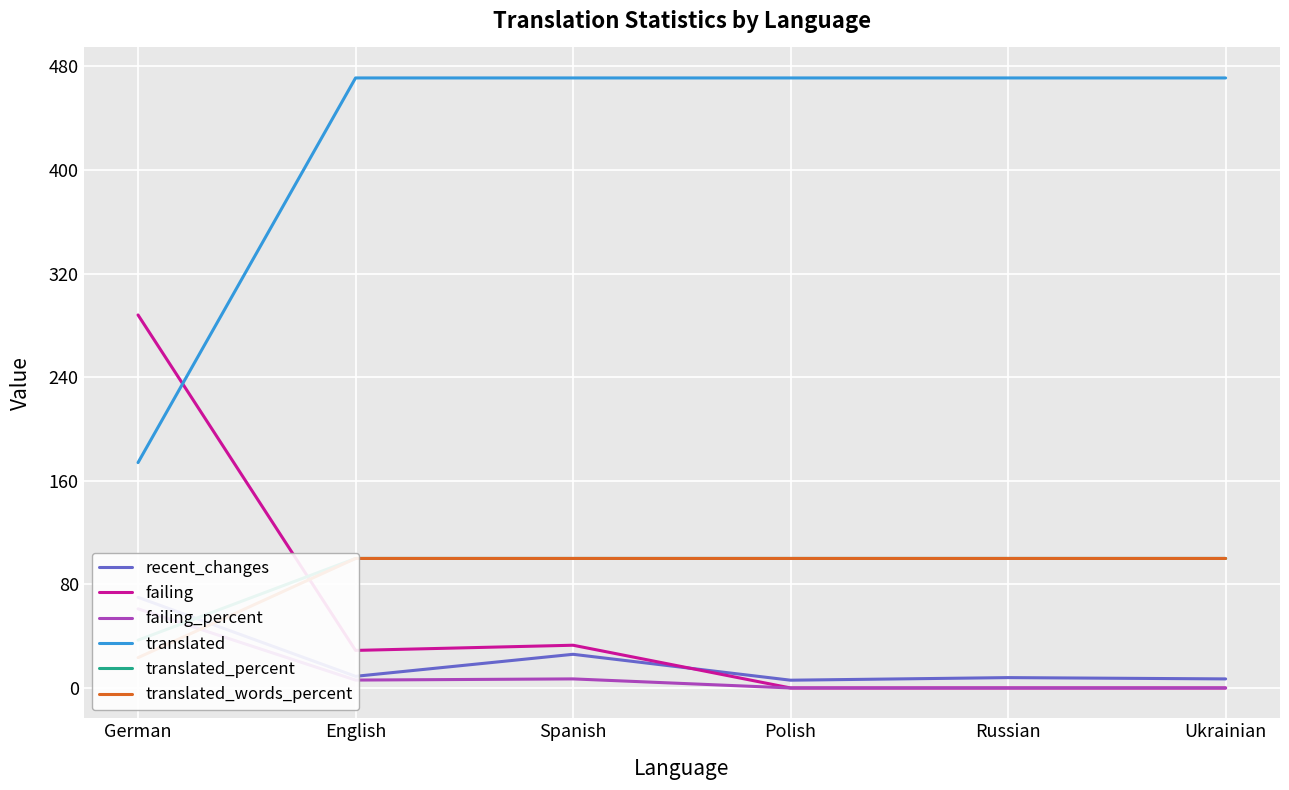

Is it true that failing equals 15.8 at Spanish?

False